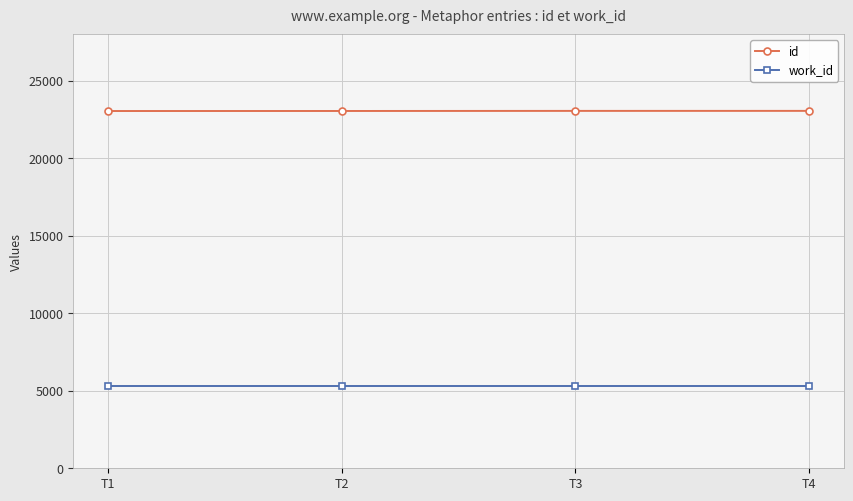

Rank the series by their maximum value, from lowest to highest.

work_id, id